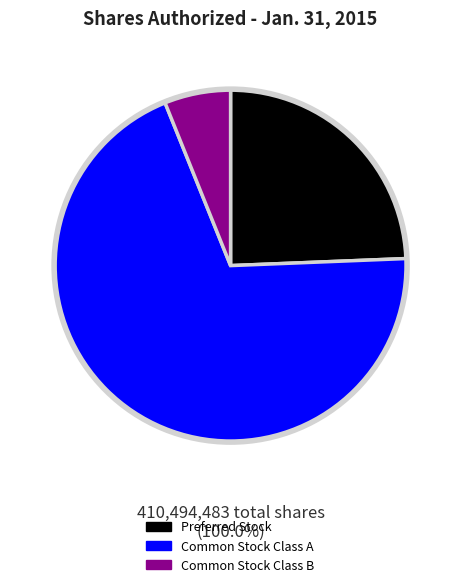

Is Common Stock Class B the majority of the pie?

No